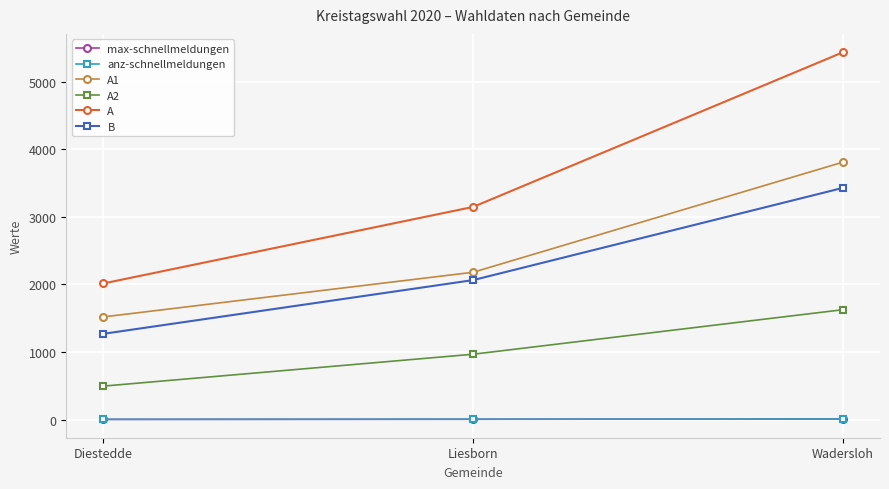

Which has a higher value, Liesborn or Wadersloh?

Wadersloh